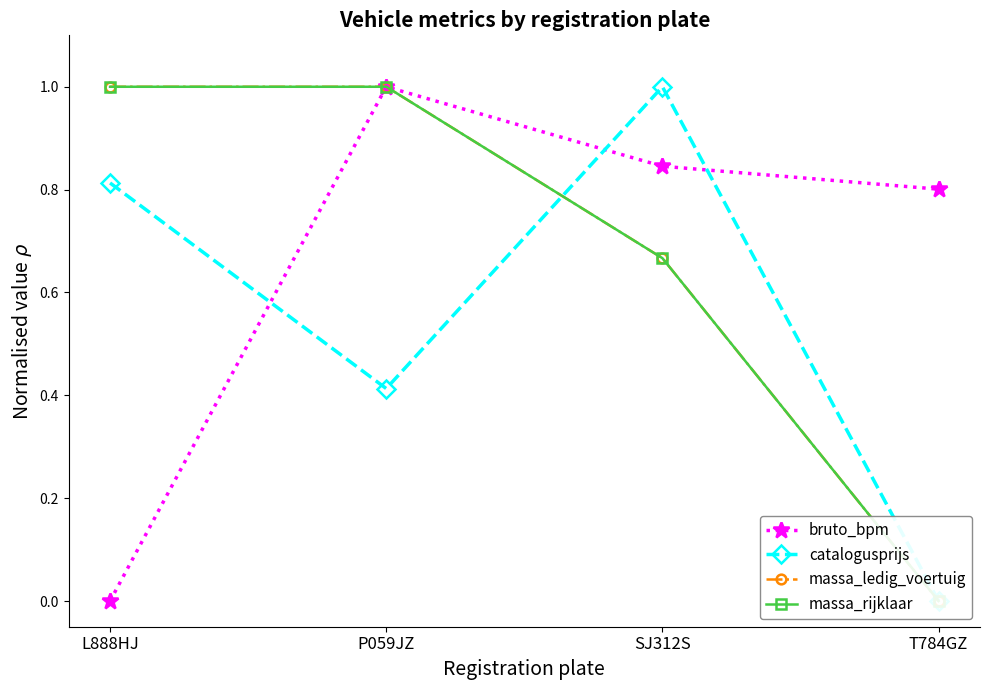

The value of massa_ledig_voertuig at L888HJ is 1.4. True or false?

False